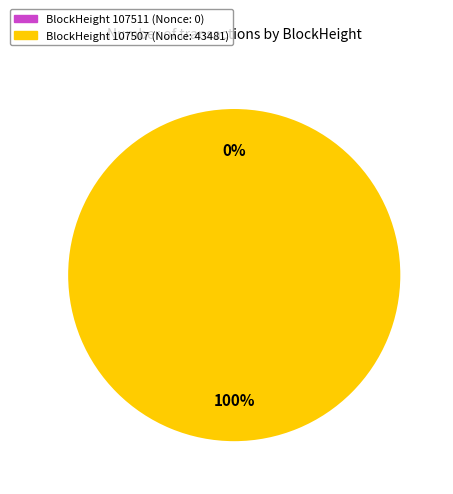

What percentage do 107507 and 107511 together represent?

100.0%